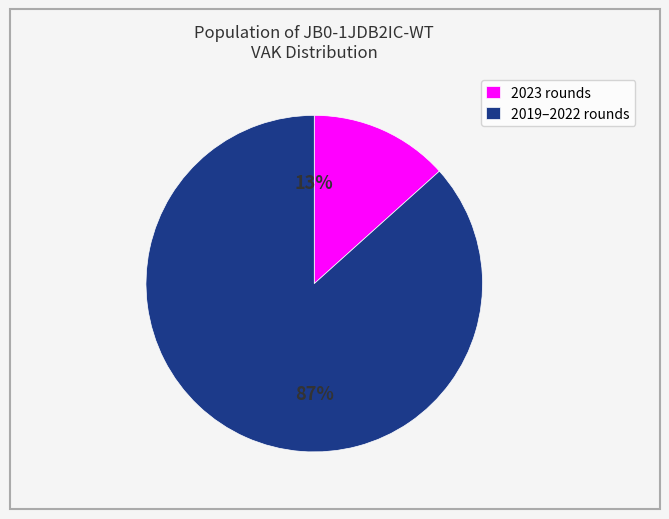

Which has a higher value, 2023 rounds or 2019–2022 rounds?

2019–2022 rounds